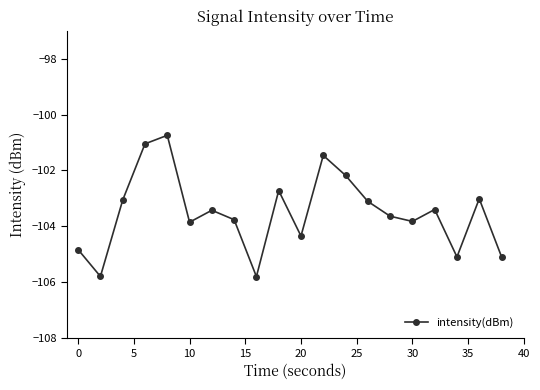

What is the greatest value displayed?

-100.7